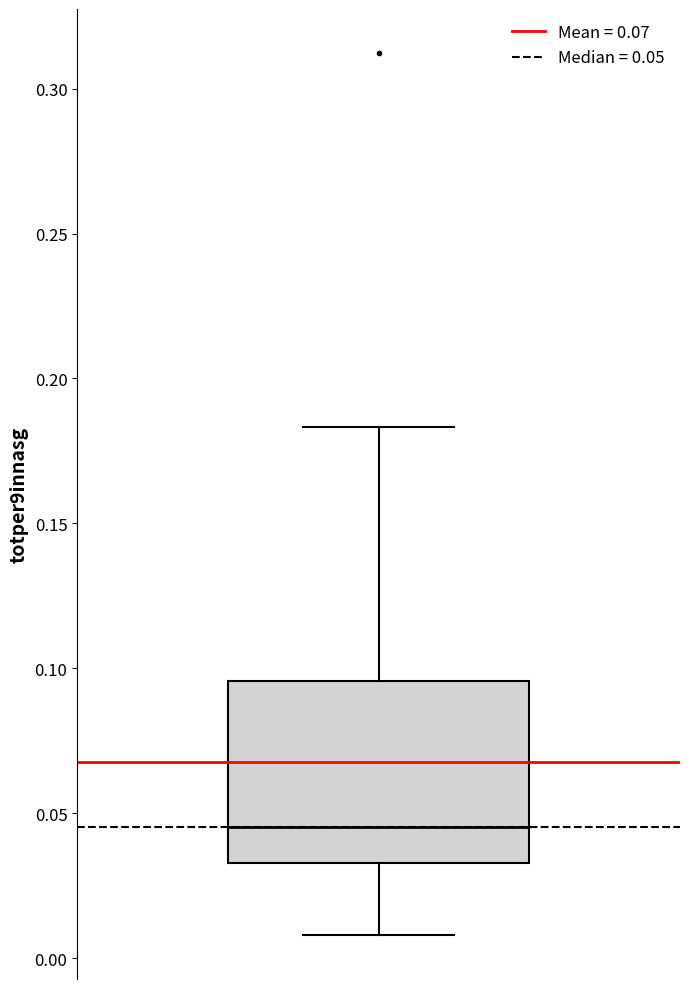

Transcribe this box plot: give where the median line is, the range the box spans, and where the two whiskers end, as read against the y-axis. The values are not printed on the chart, so give them approximately, as read against the axis.

median 0.045, box 0.035 to 0.095, whiskers 0.010 to 0.185